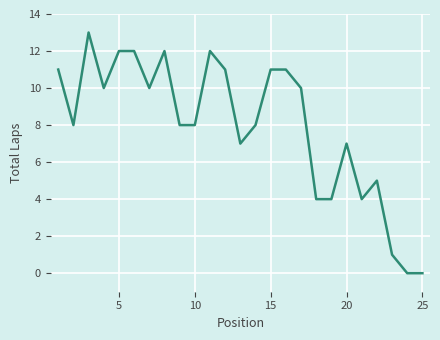

What is the difference between the maximum and minimum values?

13